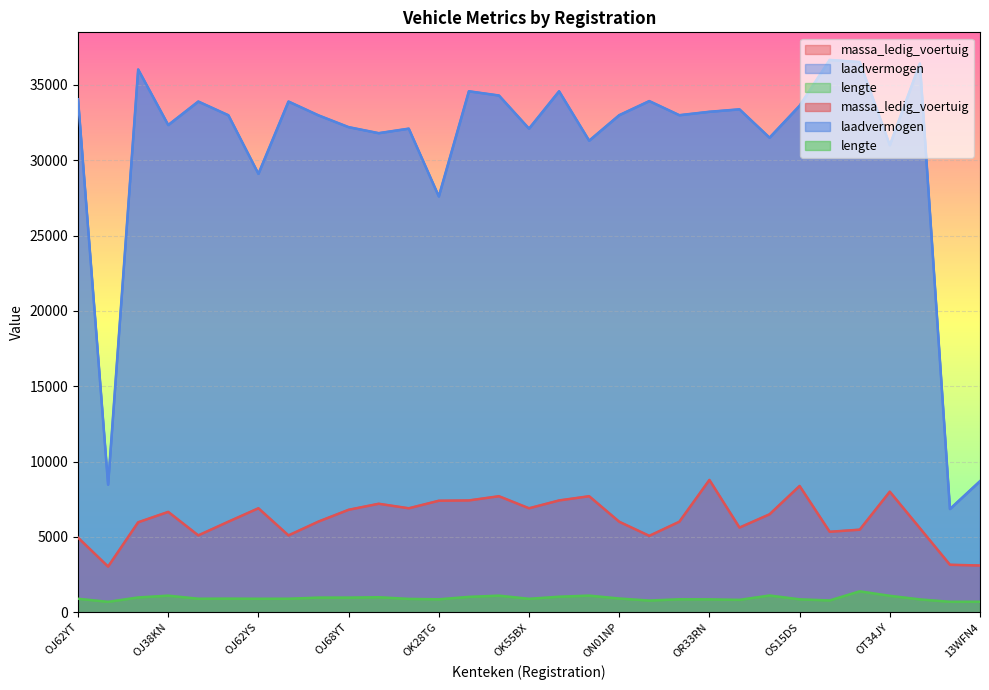

Reading left to right, extract all data points from this chart.

massa_ledig_voertuig: 4950	3030	5970	6660	5100	6010	6900	5100	6020	6800	7200	6900	7400	7420	7700	6900	7420	7700	6007	5070	6007	8780	5618	6500	8380	5340	5480	8000	5580	3150	3100
laadvermogen: 34050	8470	36030	32340	33900	32990	29100	33900	32980	32200	31800	32100	27600	34580	34300	32100	34580	31300	32993	33930	32993	33220	33382	31500	33620	36660	36520	31000	36420	6850	8700
lengte: 895	690	980	1100	895	902	893	895	970	970	995	885	857	1020	1100	890	1030	1102	910	775	860	856	820	1110	856	782	1386	1090	851	692	695